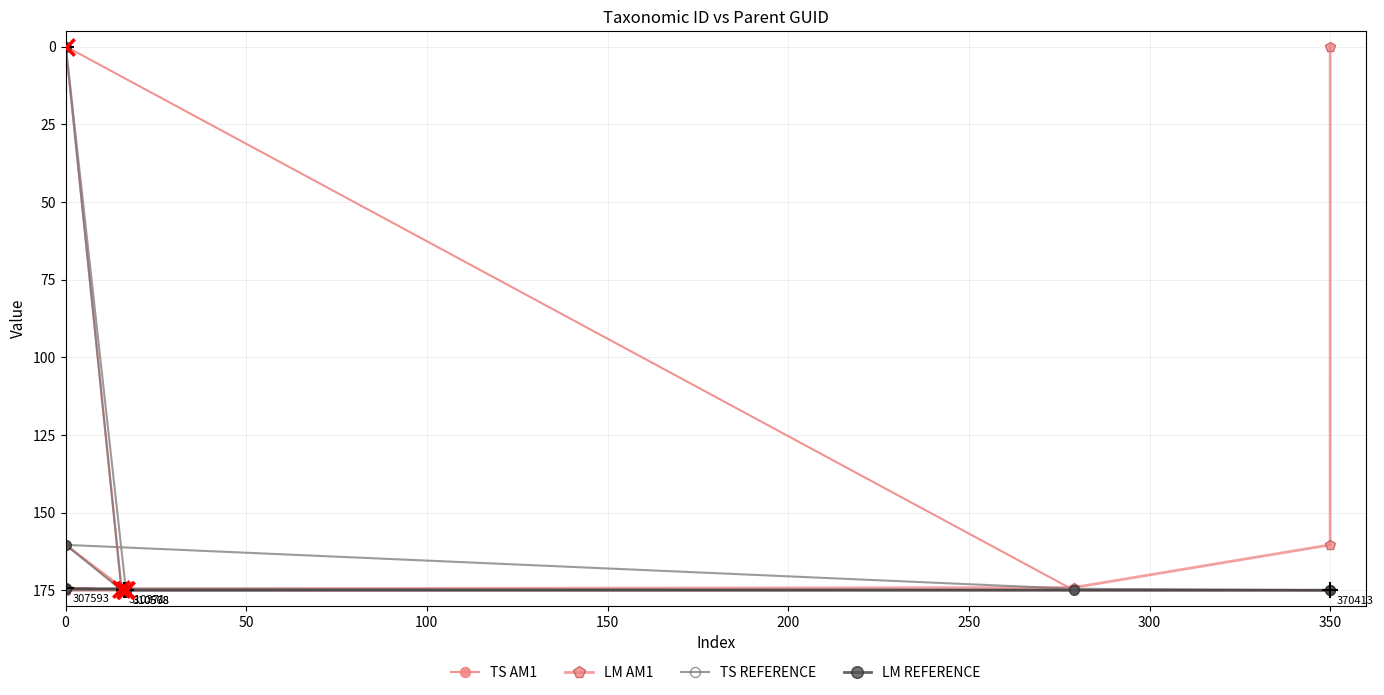

The TS AM1 series shows 174.5 at 0. True or false?

True